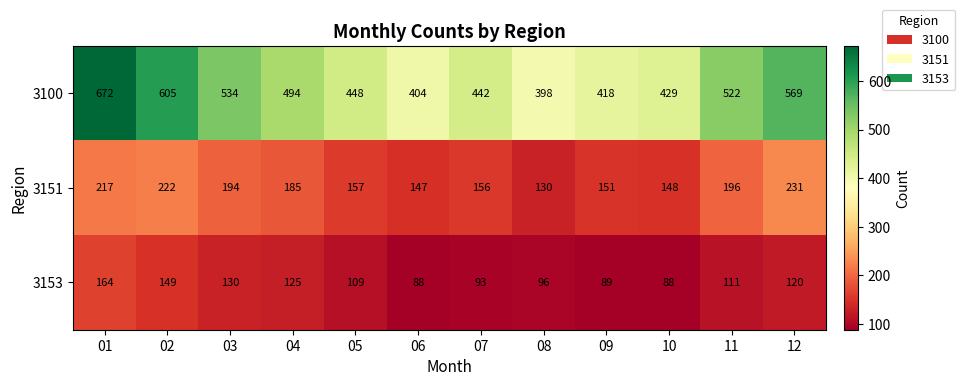

Where is 3100 nearest to the value 535?

03